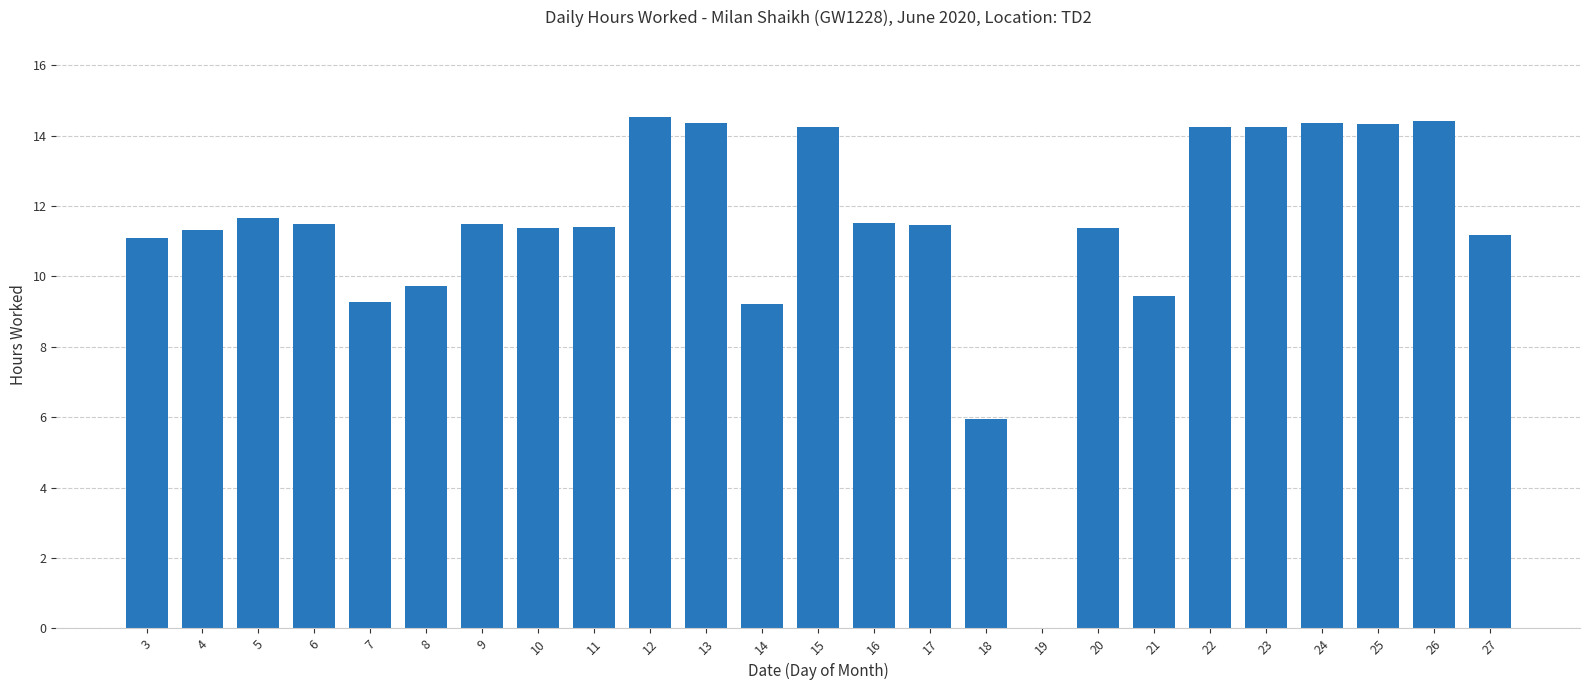

What is the sum of the values at 15 and 19?

14.3